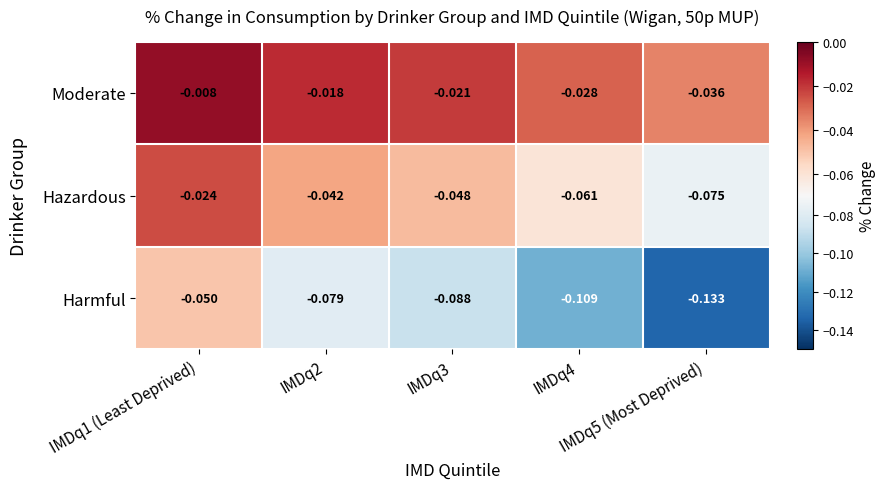

List the series in order of their overall mean, lowest first.

Harmful, Hazardous, Moderate